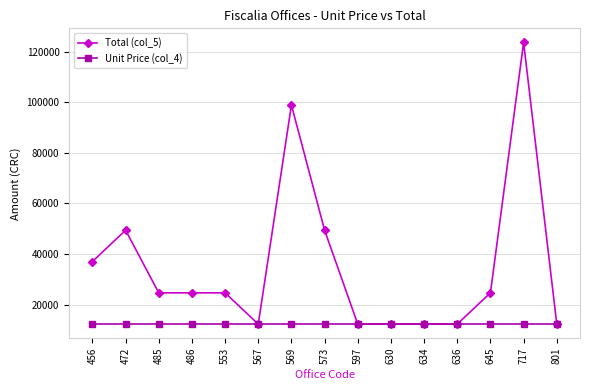

At which category does Total (col_5) reach its first local peak?

472